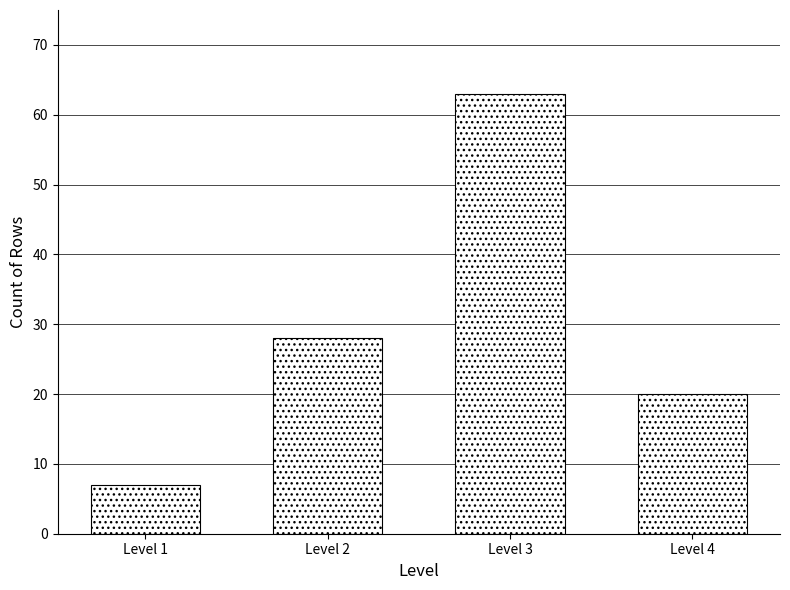

Reading left to right, list all the values displayed in this chart.

Level 1=7	Level 2=28	Level 3=63	Level 4=20